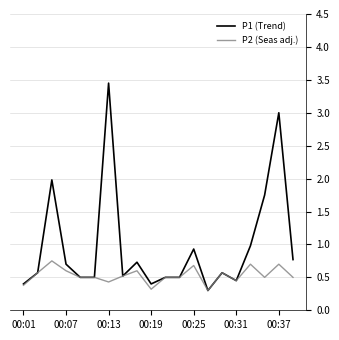

Which series has the widest spread of values?

P1 (Trend)